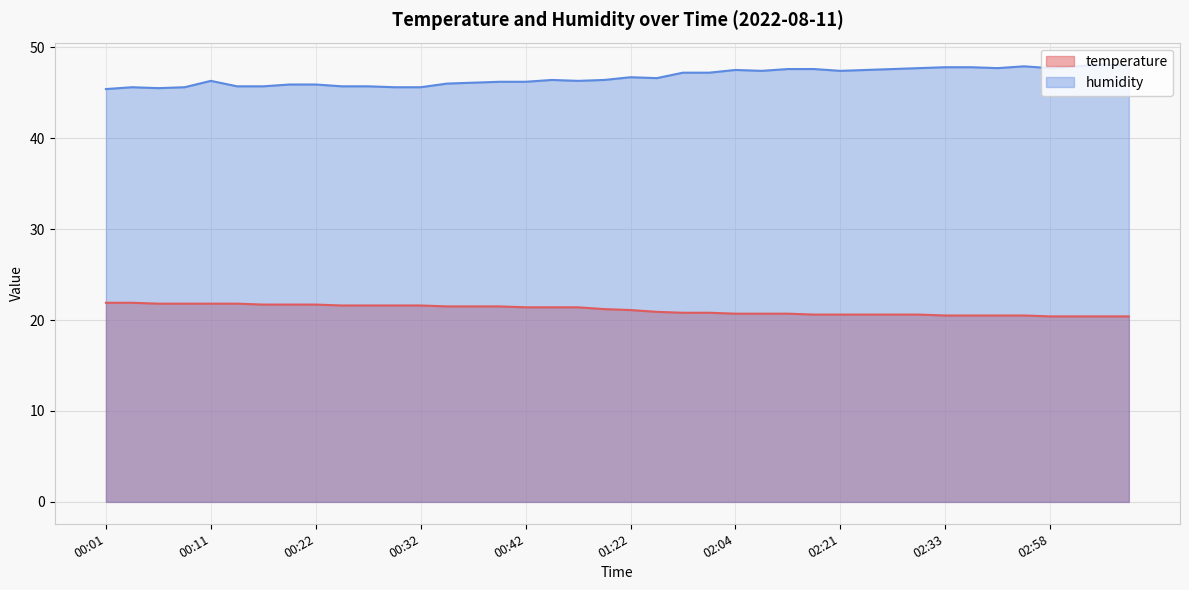

What is the sum of the humidity values at 00:37 and 02:36?

93.9